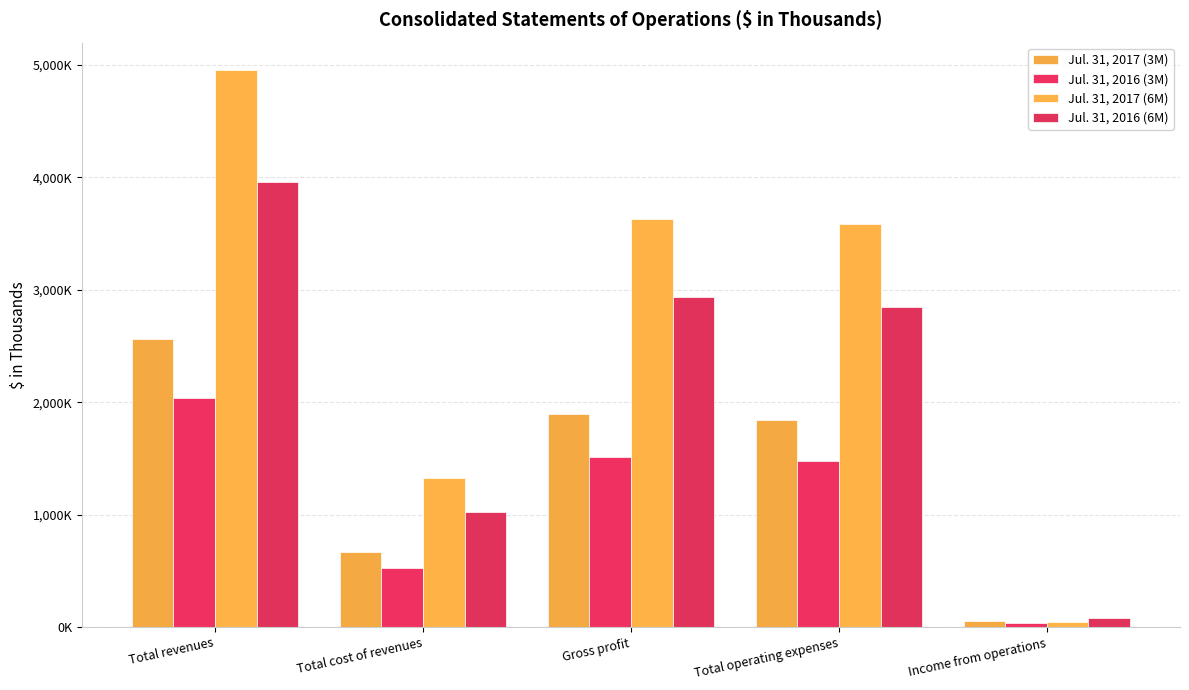

Is the value of Jul. 31, 2016 (3M) at Total cost of revenues greater than the value of Jul. 31, 2016 (6M) at Income from operations?

Yes